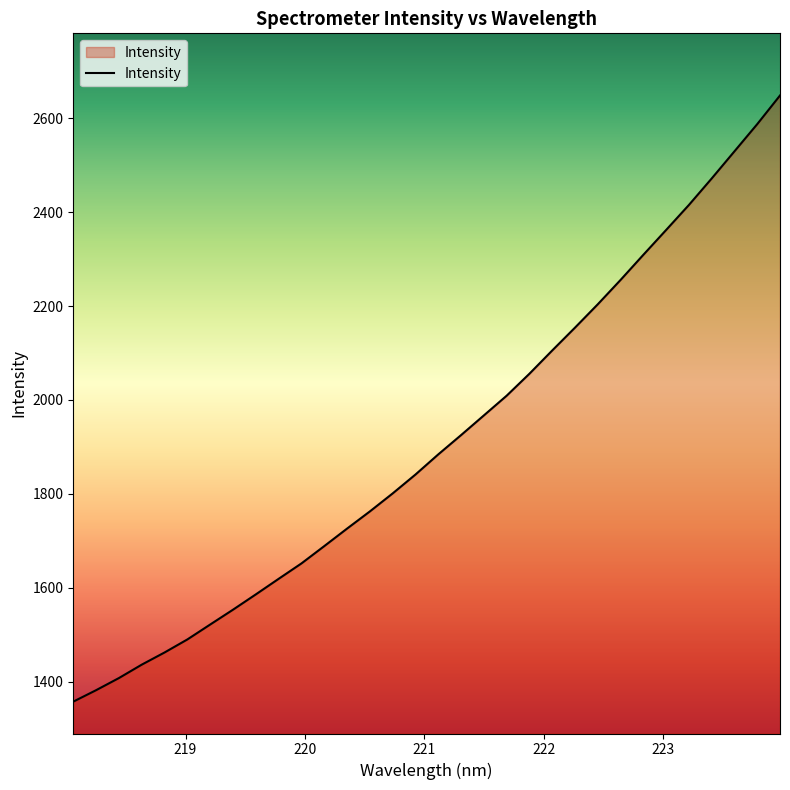

What is the smallest value displayed?

1357.2